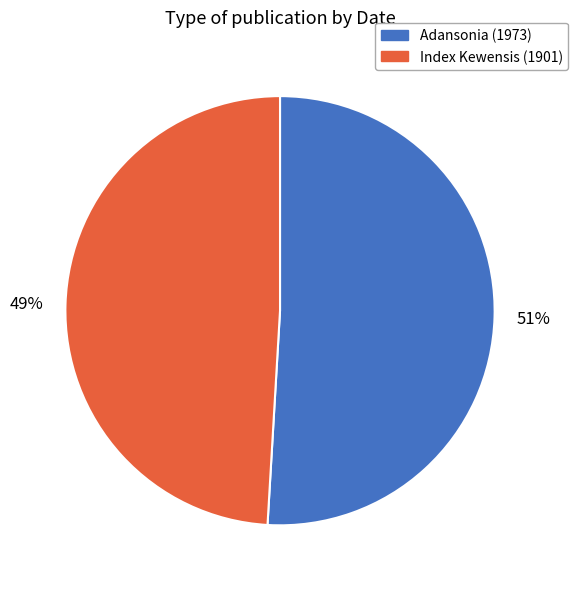

To the nearest percent, what is the difference between the Index Kewensis (1901) and Adansonia (1973) slice percentages?

2%